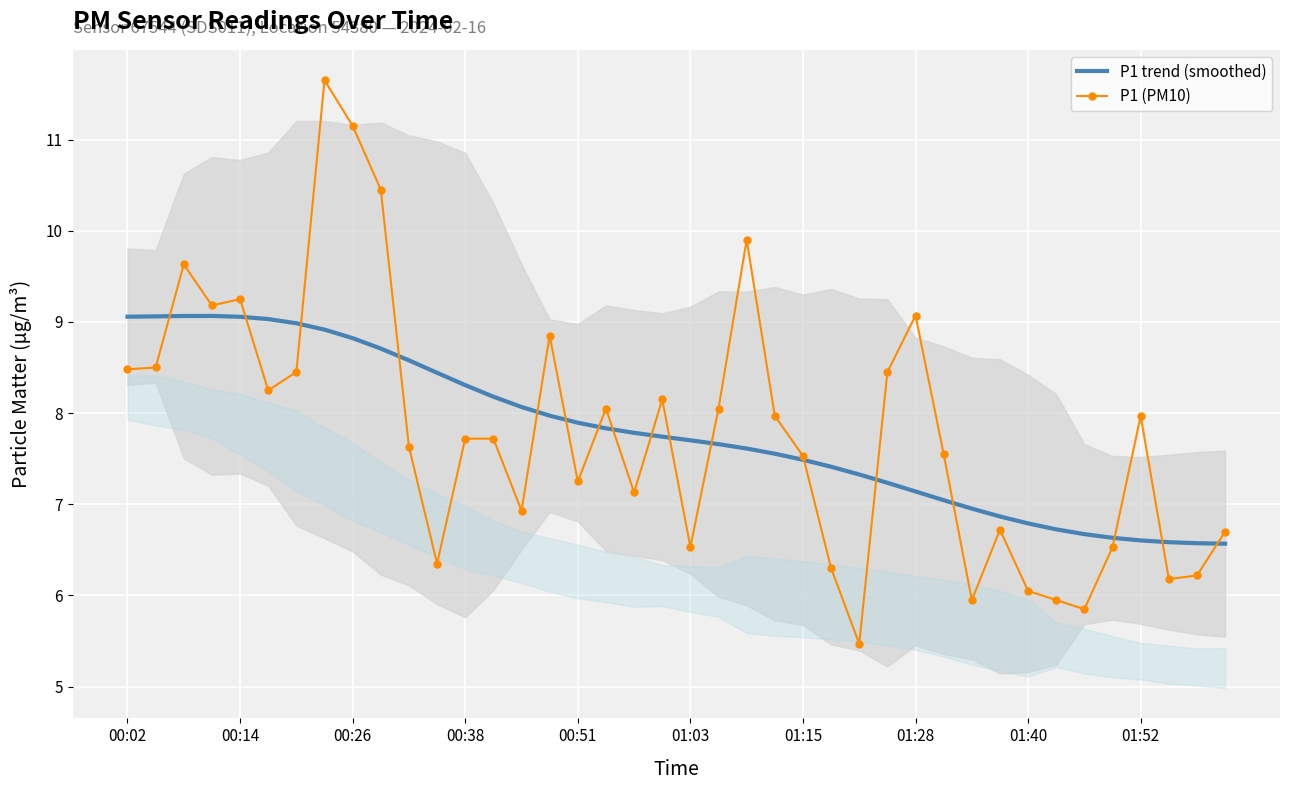

Read the P1 trend (smoothed) value at 01:52.

6.6